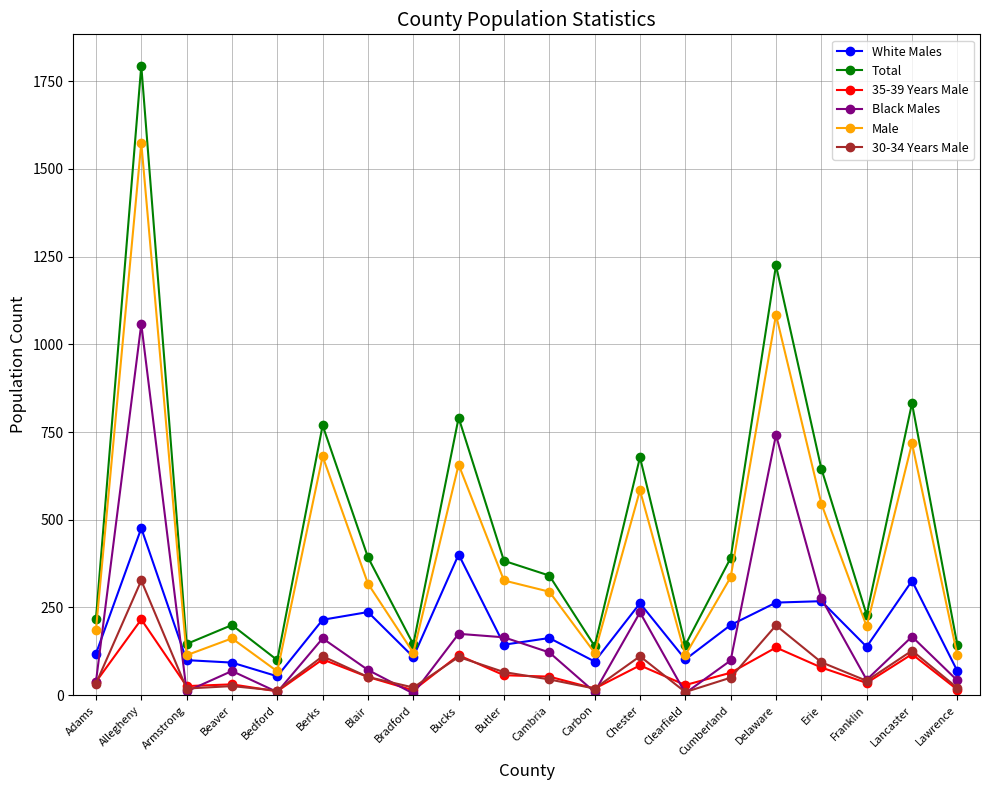

Which series changed the most between Bedford and Delaware?

Total